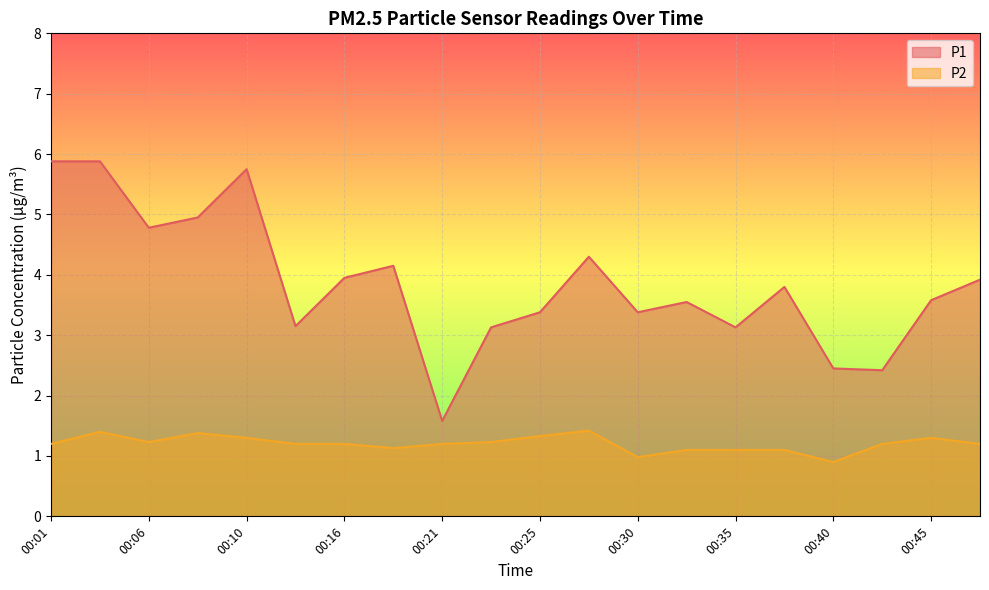

Which series changed the most between 00:23 and 00:30?

P1